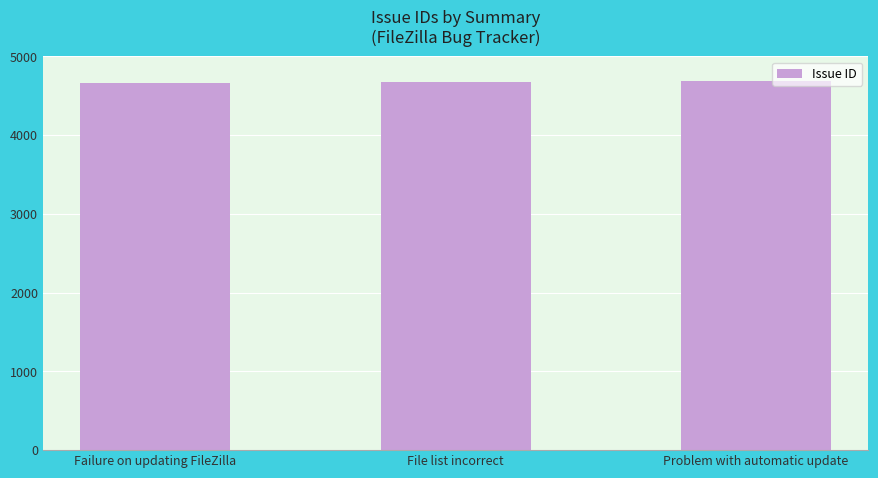

What is the change in value from Failure on updating FileZilla to File list incorrect?

+19